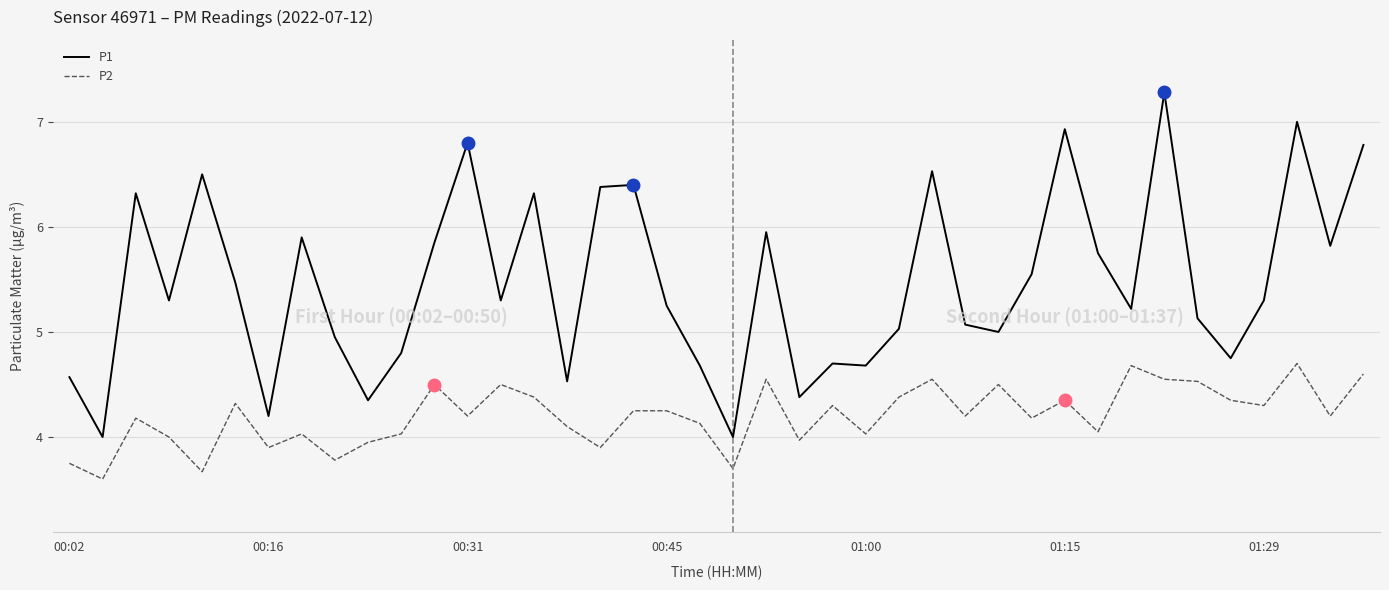

What is the highest value of the P1 series?

7.3